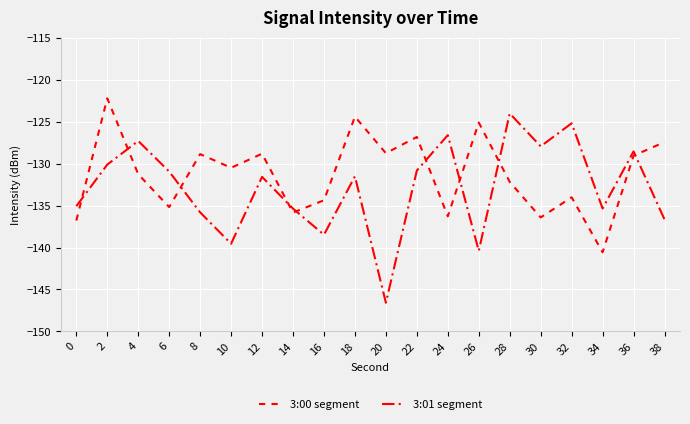

The 3:01 segment series shows -66.4 at 26. True or false?

False